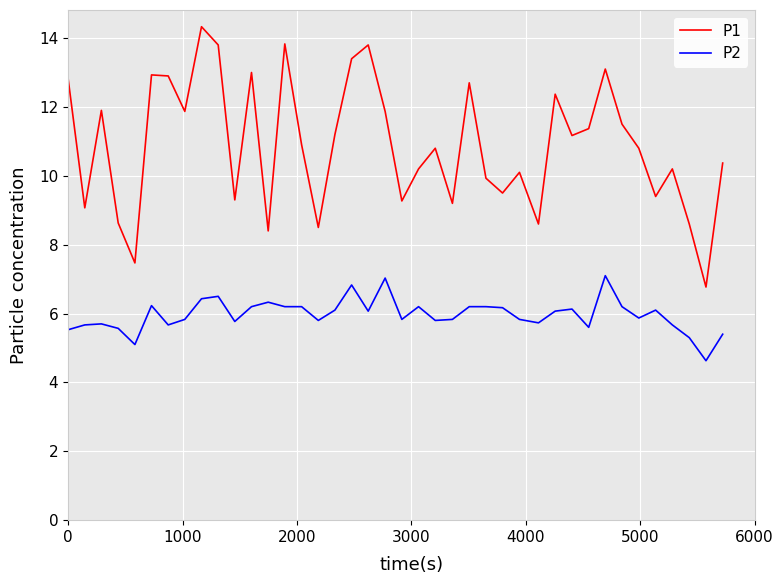

True or false: P1 and P2 intersect in this chart.

False